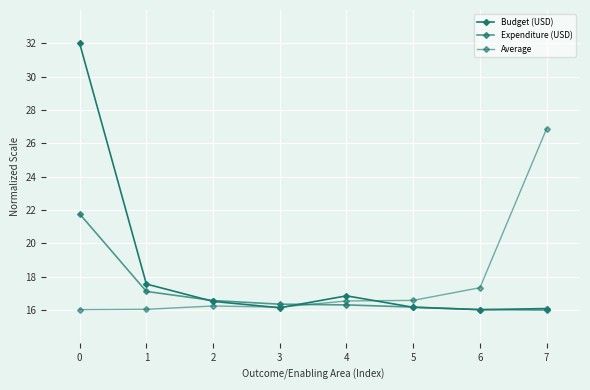

Which category has the lowest value in the Expenditure (USD) series?

7